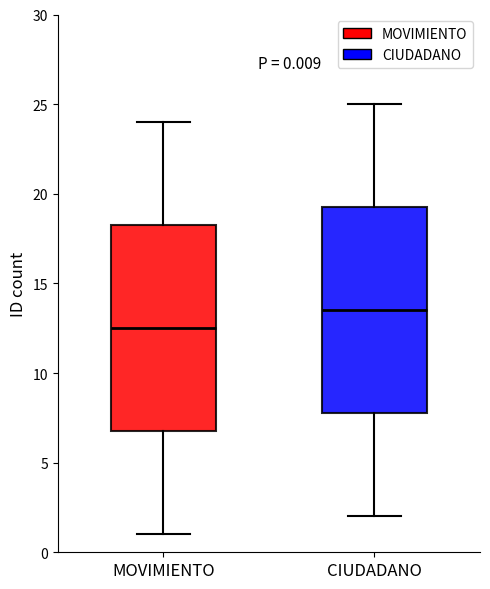

Which box has the highest median line?

CIUDADANO